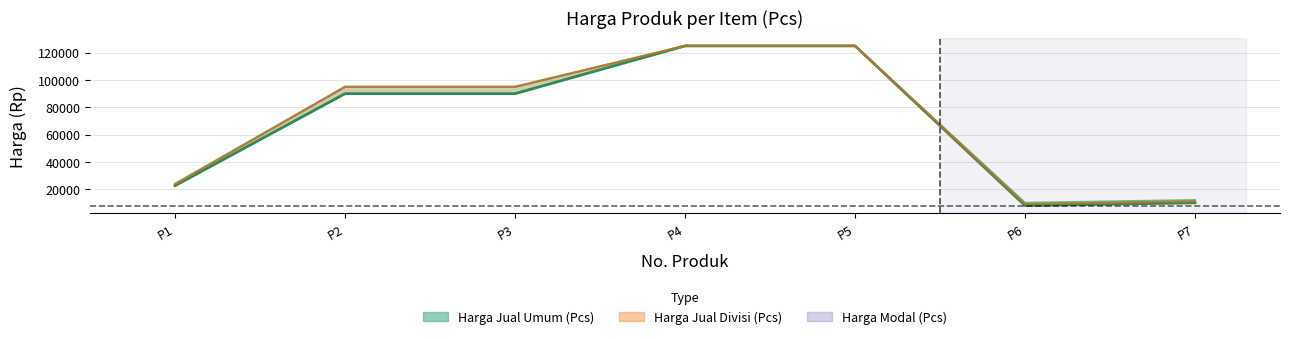

The chart shows a value of 11875 at P1. True or false?

False